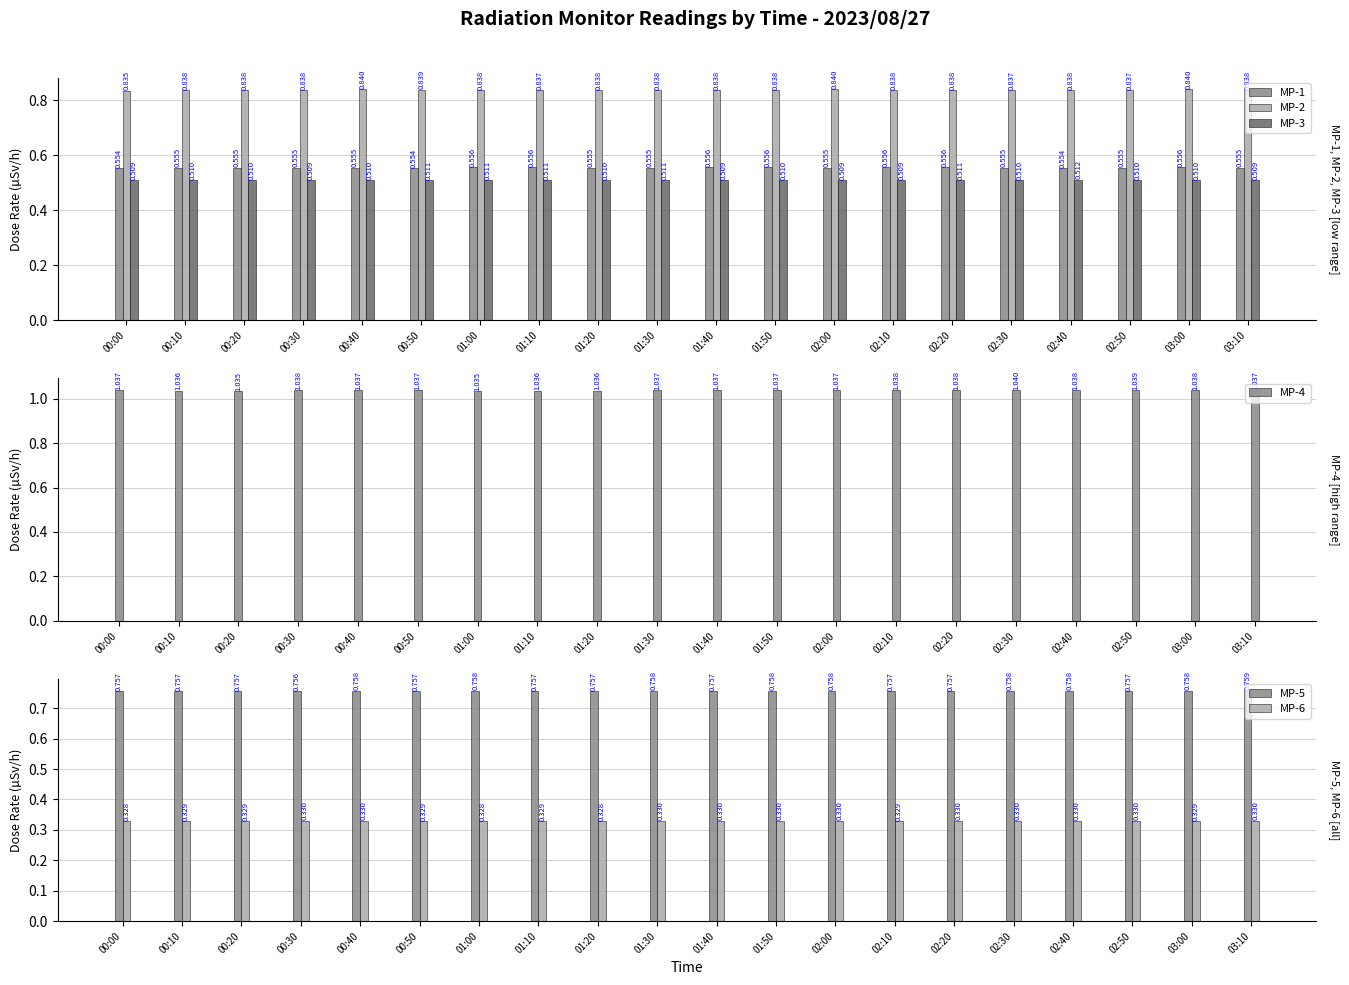

What is the spread (max minus min) of values at 02:40?

0.7